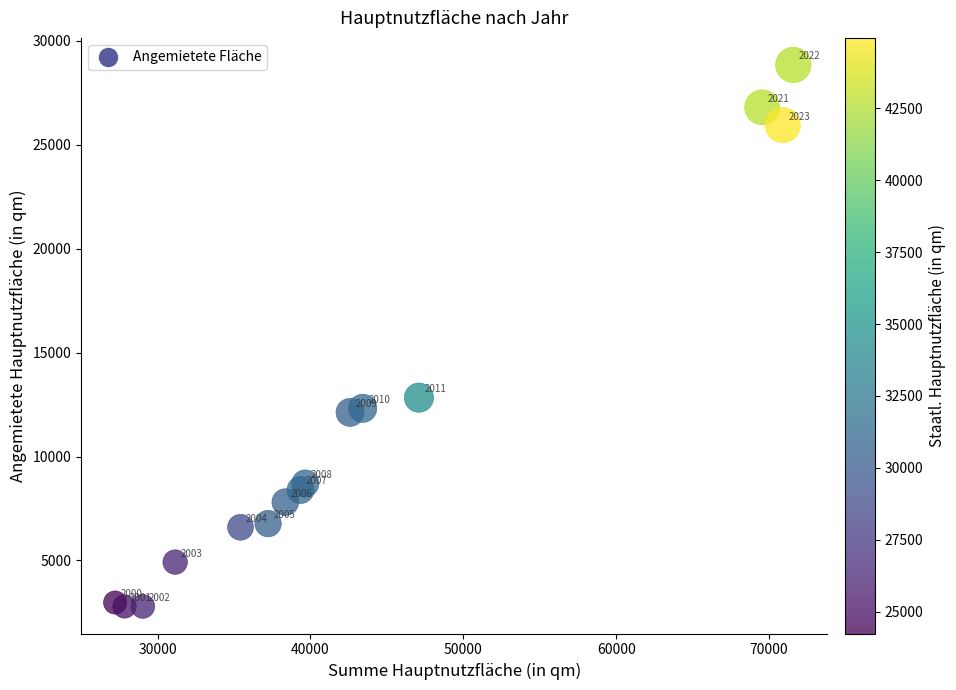

What Y value in the scatter plot is closest to 15815?

12835